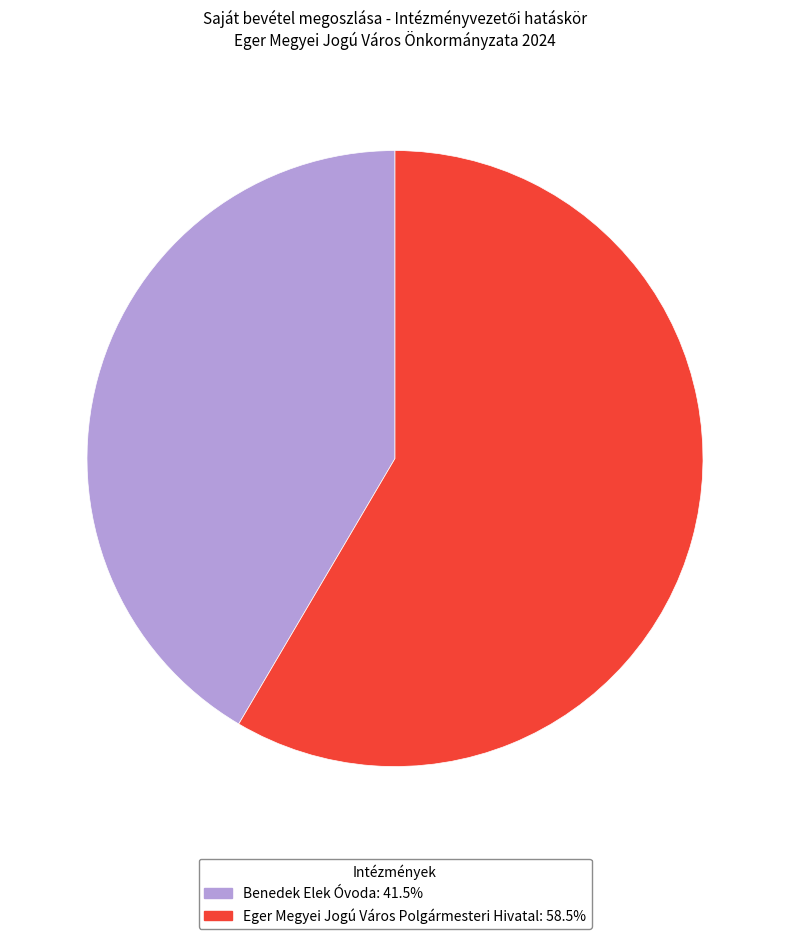

Combined, do Benedek Elek Óvoda and Eger Megyei Jogú Város Polgármesteri Hivatal account for over 50%?

Yes